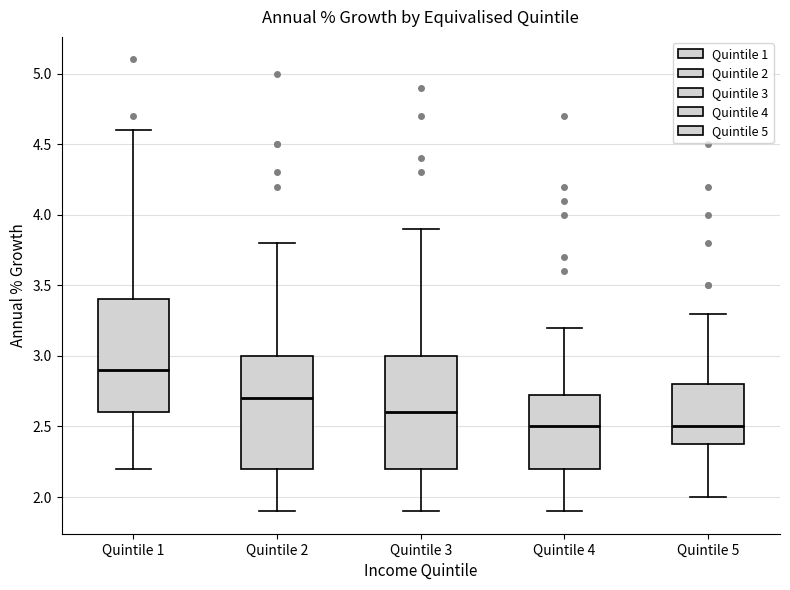

Where does the lower whisker of the box for Quintile 2 end on the y-axis? The values are not printed on the chart, so give them approximately, as read against the axis.

1.90